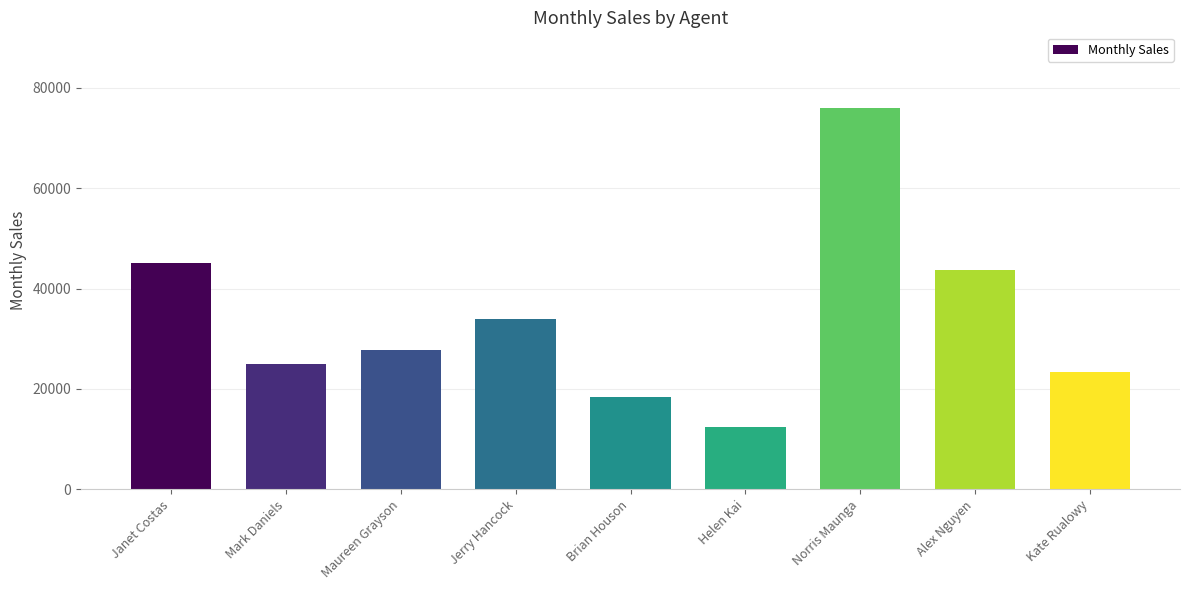

The value at Mark Daniels is 25000. True or false?

True